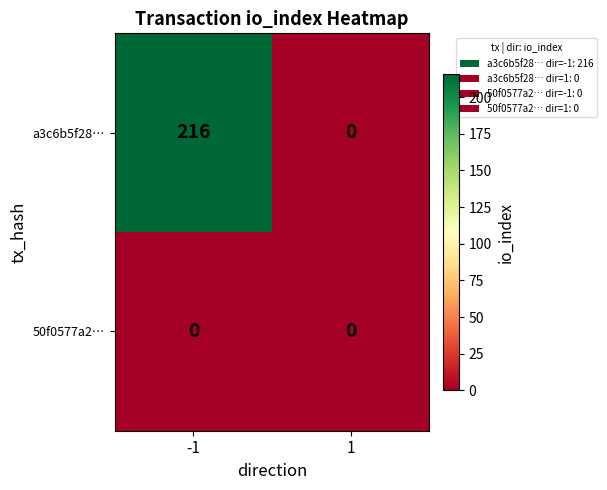

Reading right to left, what are all the values shown in this chart?

a3c6b5f28…: 0	216
50f0577a2…: 0	0